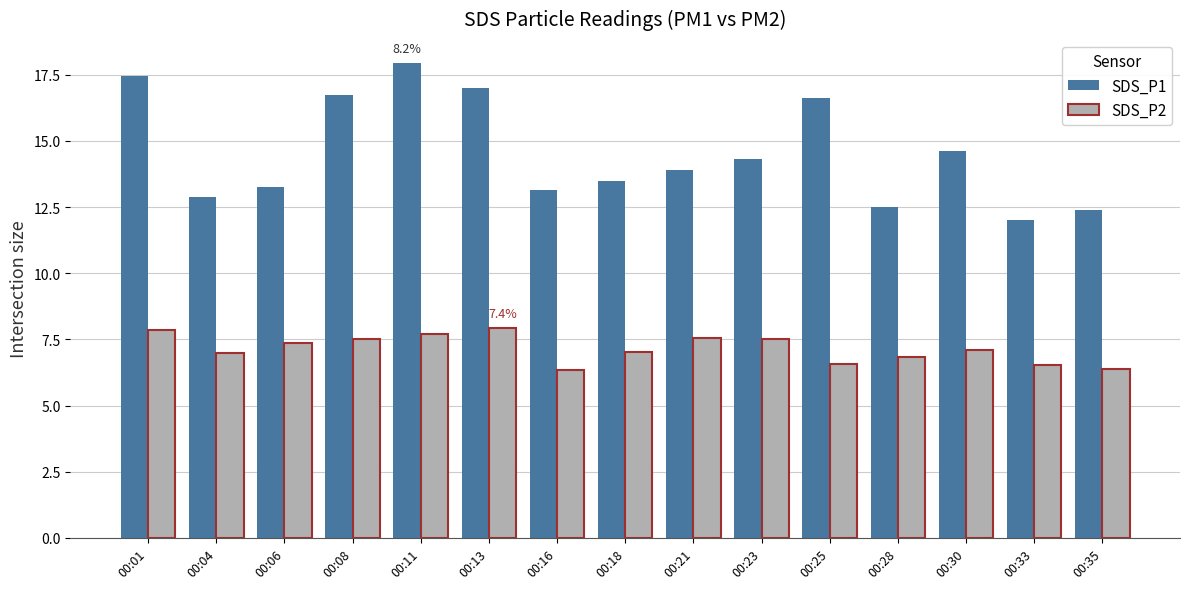

Where is SDS_P1 nearest to the value 14?

00:21